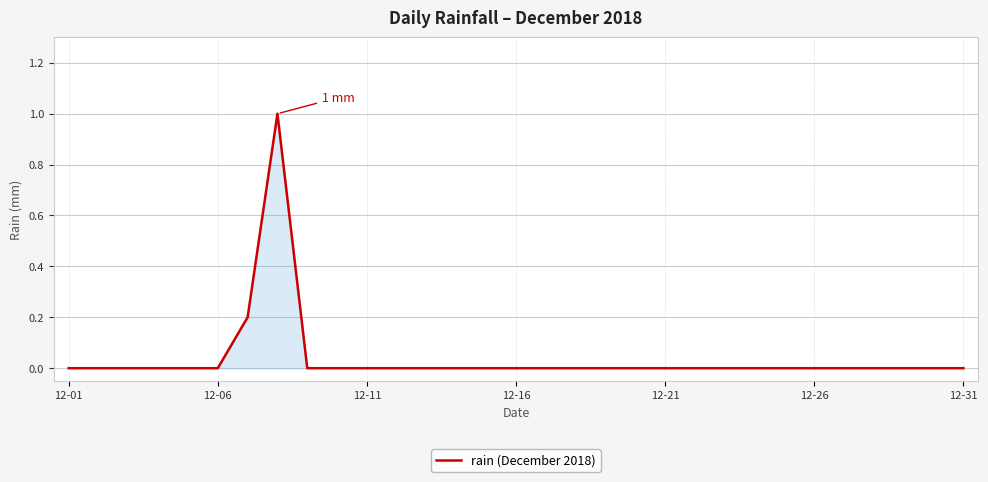

What is the greatest value displayed?

1.0